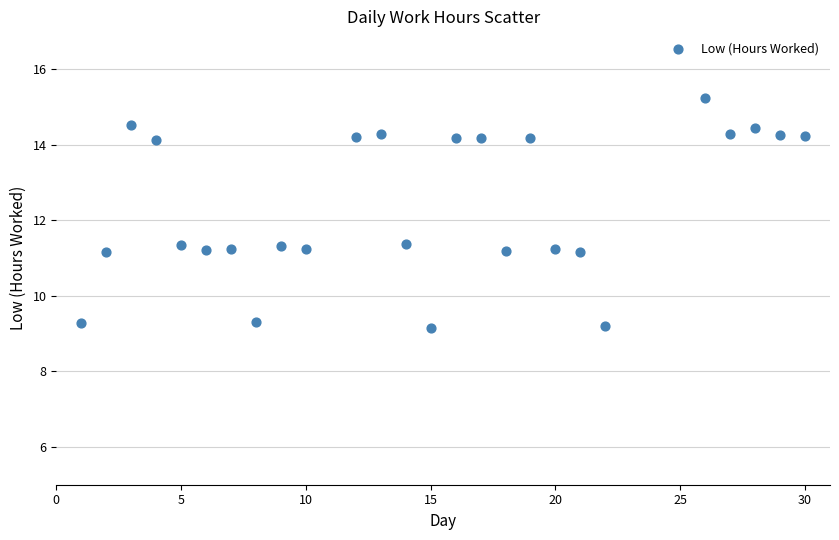

What is the range of Y values (max minus min)?

6.1